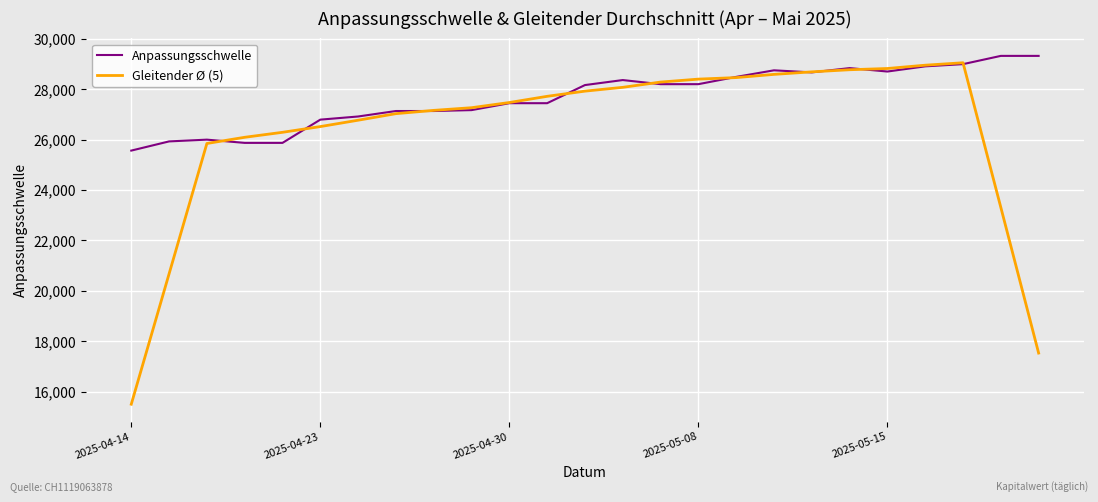

What is the highest value of the Gleitender Ø (5) series?

29051.2